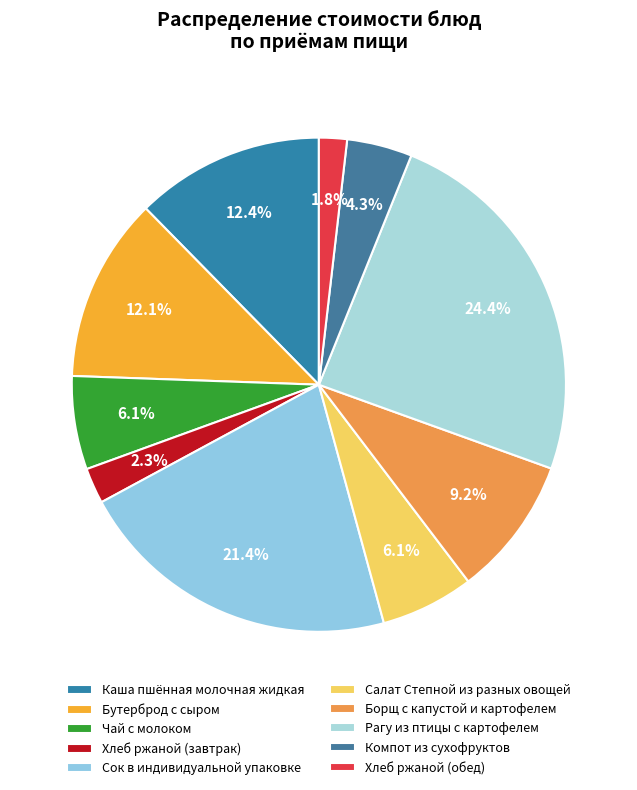

Is the sum of Рагу из птицы с картофелем and Хлеб ржаной (завтрак) greater than half?

No